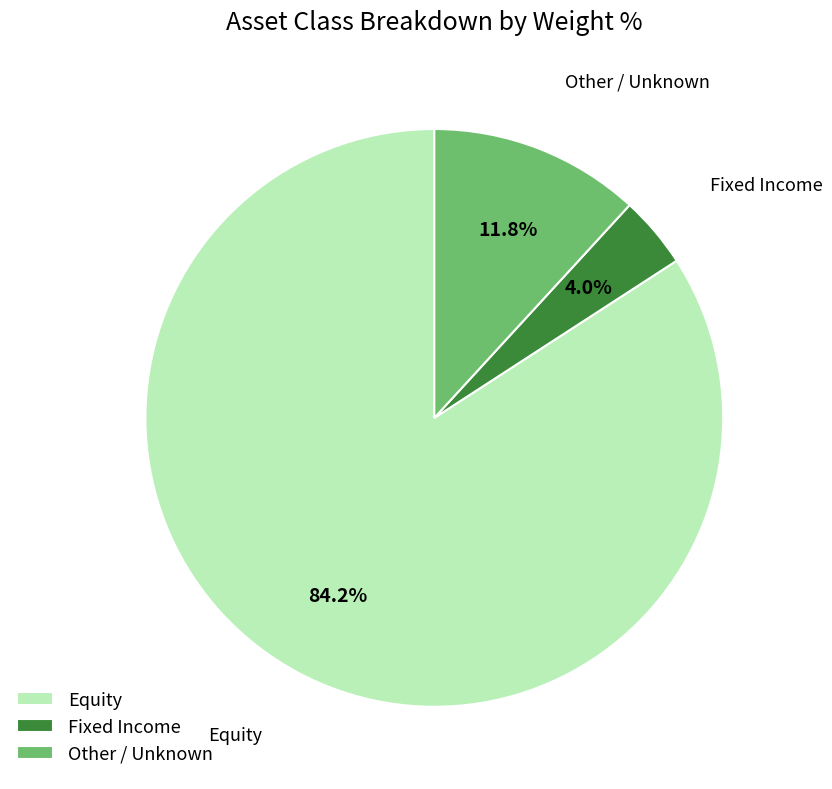

Which category has the smallest portion of the pie?

Fixed Income